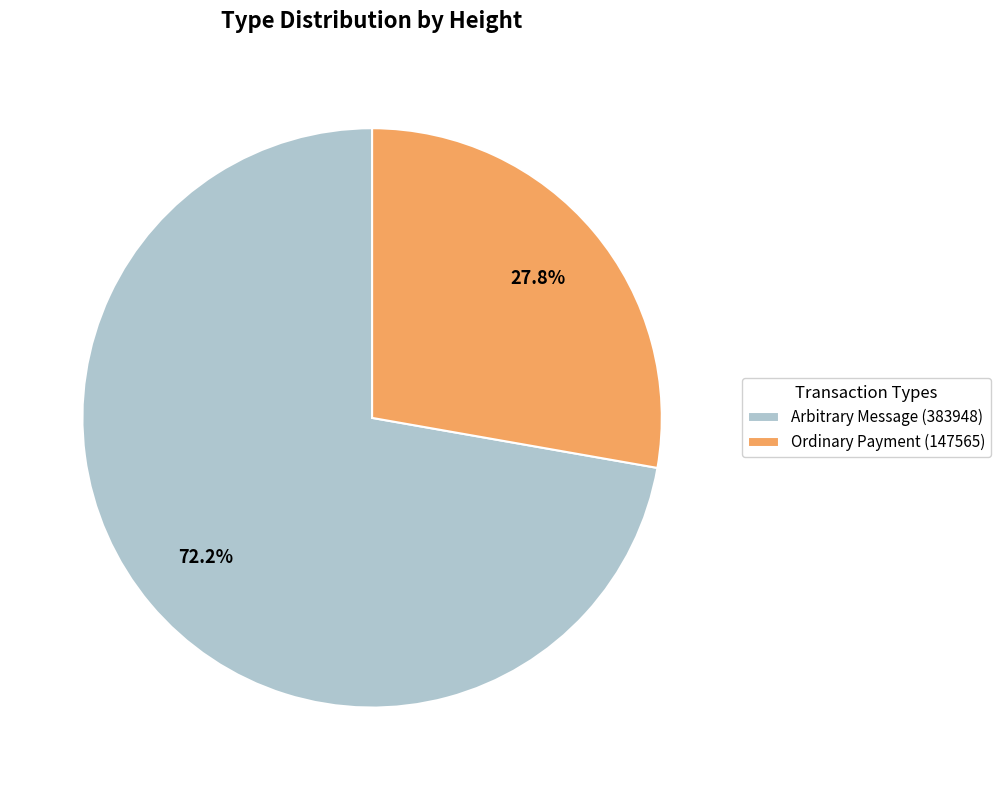

Is there a majority slice in this chart?

Yes